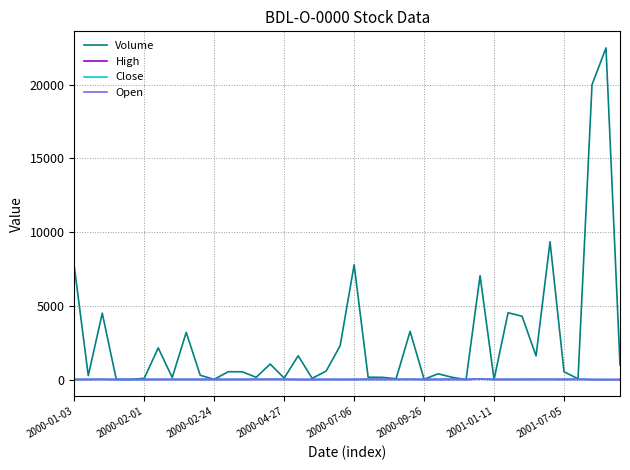

Which series has the largest range (max minus min)?

Volume